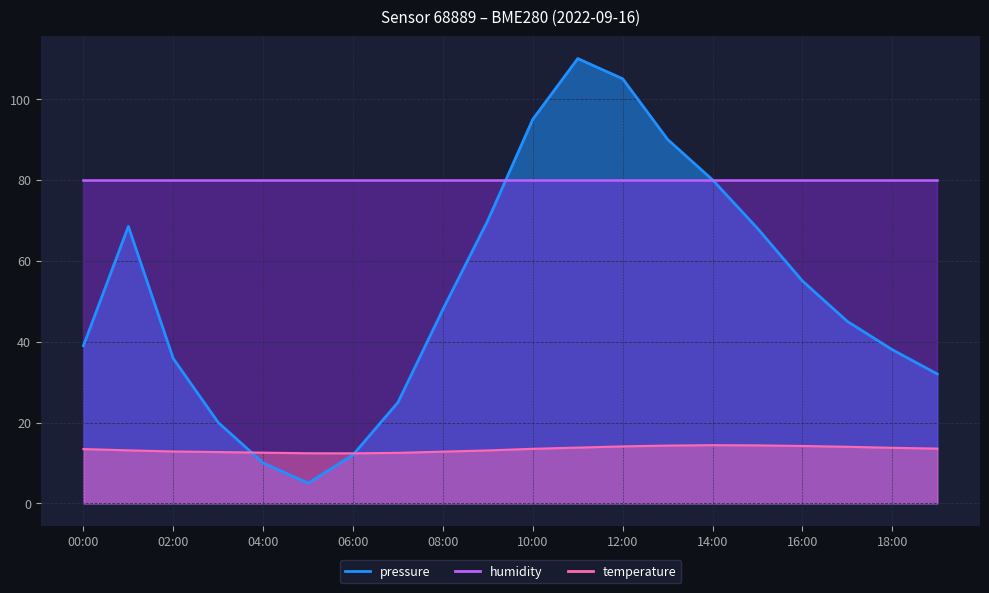

Which label corresponds to the smallest value in the chart?

05:00